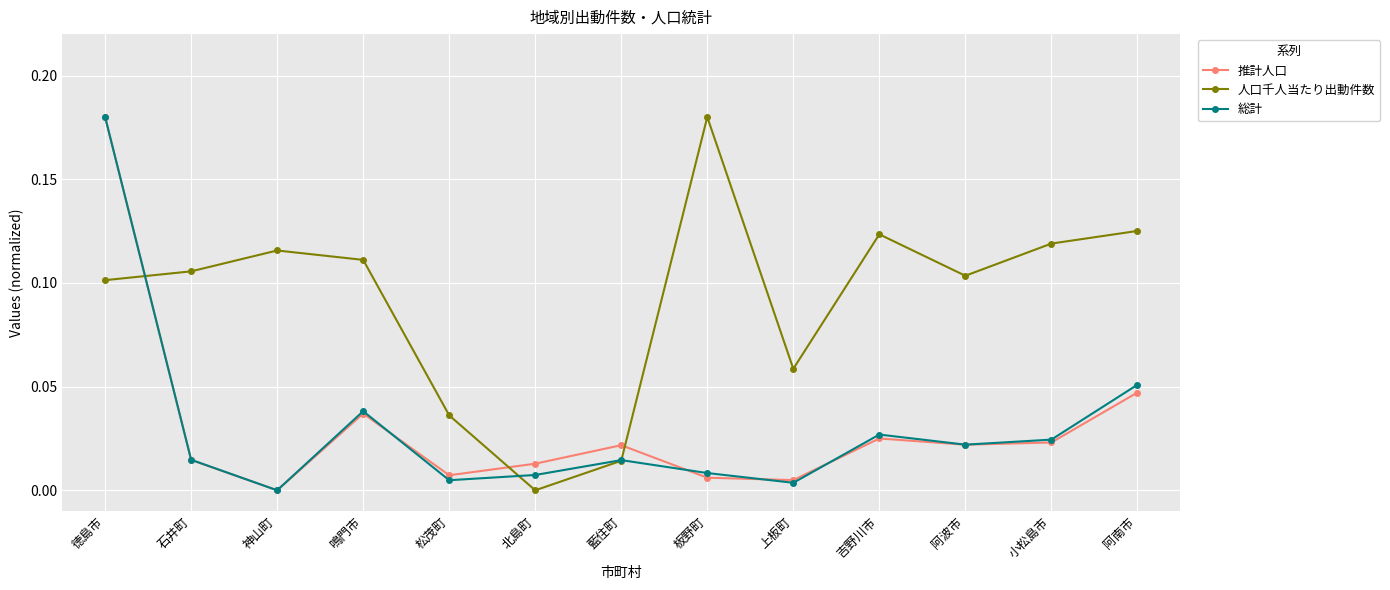

The 推計人口 series shows 0.0 at 阿波市. True or false?

True